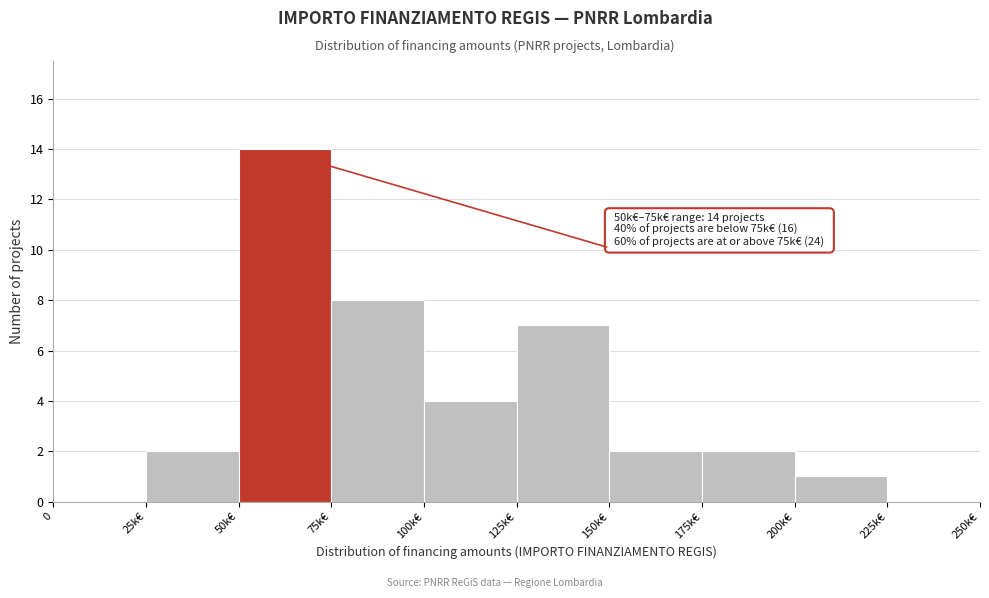

Reading right to left, what are all the values shown in this chart?

225k€=0	200k€=1	175k€=2	150k€=2	125k€=7	100k€=4	75k€=8	50k€=14	25k€=2	0=0